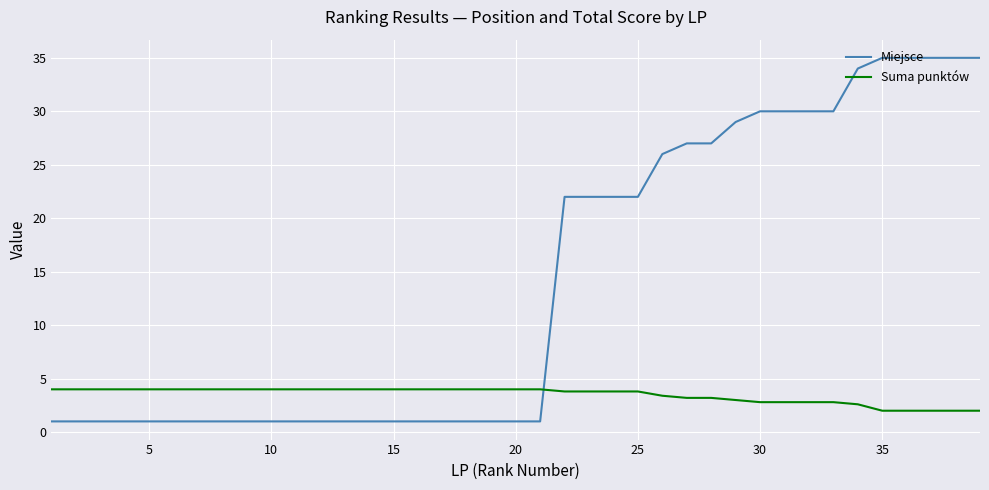

What is the difference between the maximum and minimum values in the Suma punktów series?

2.0